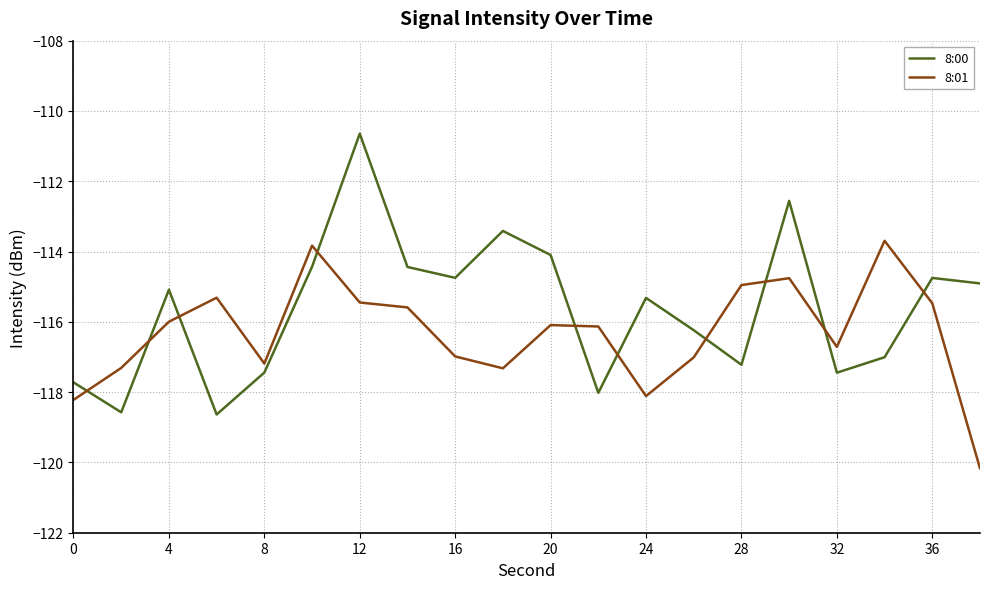

List the series in order of their peak value, lowest first.

8:01, 8:00